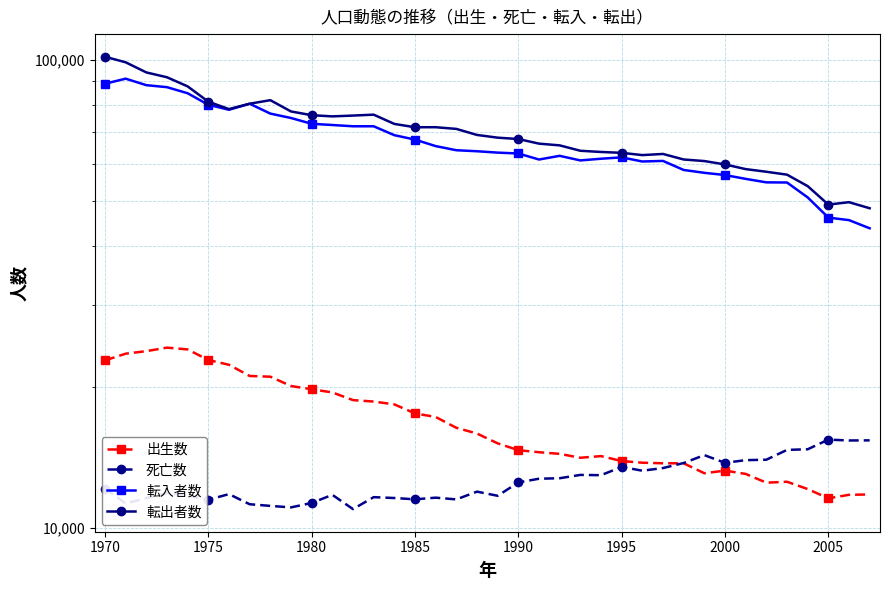

What are all the series names shown in the legend?

出生数, 死亡数, 転入者数, 転出者数